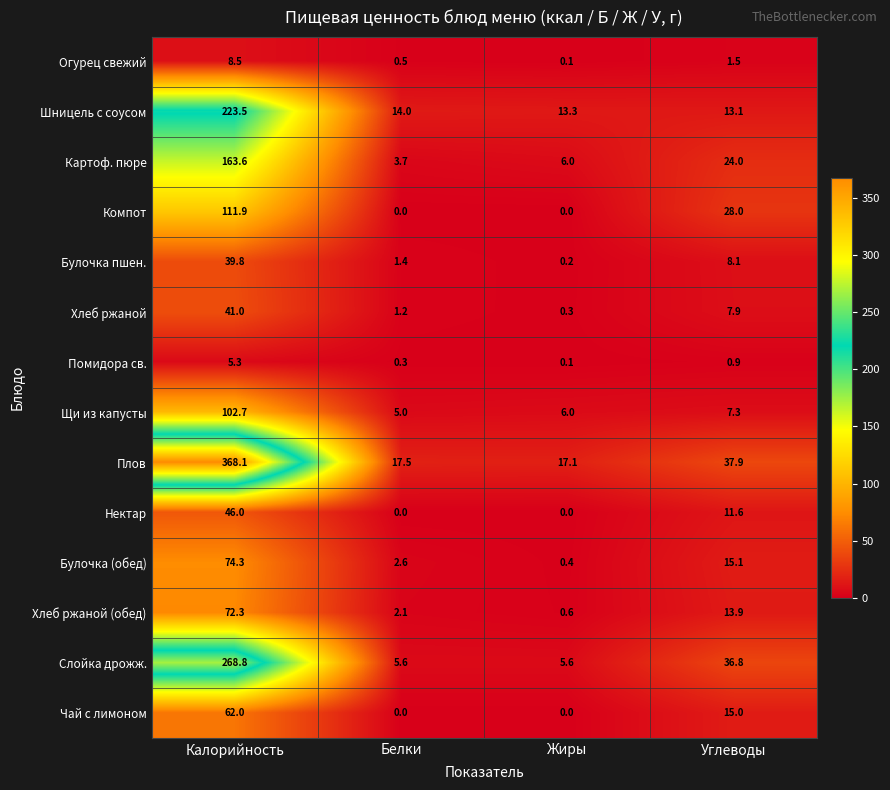

At which label is Чай с лимоном closest to 31?

Углеводы